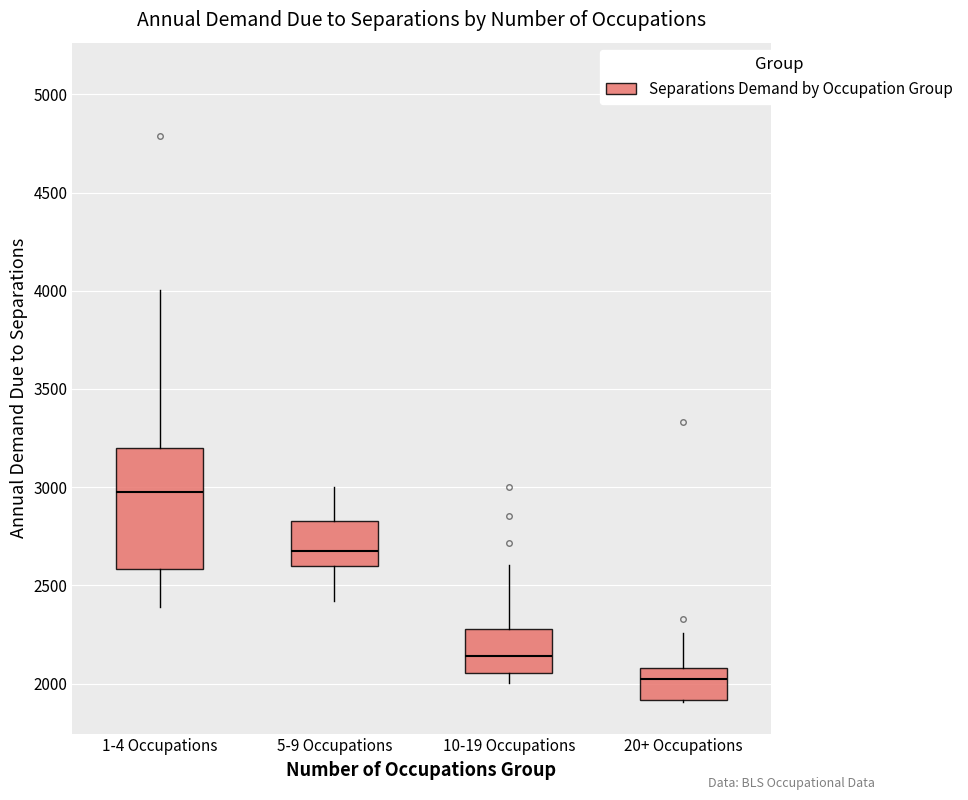

Which box is the tallest, from its lower edge to its upper edge?

1-4 Occupations